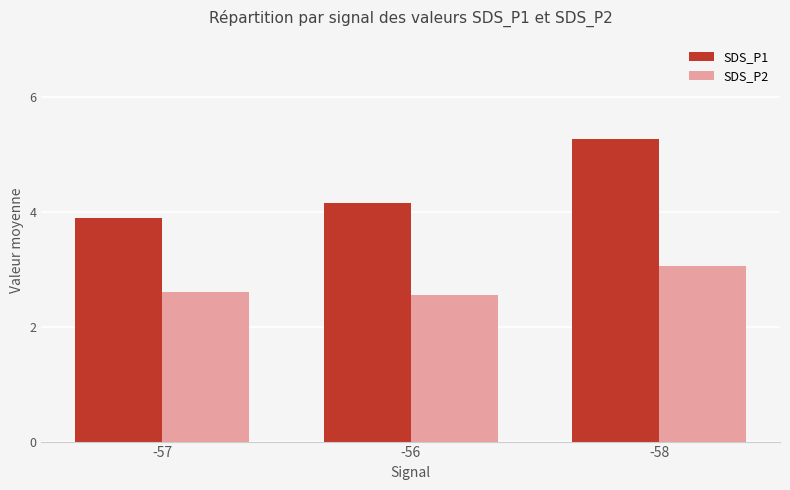

Are the bars grouped side by side (vs. stacked)?

Yes